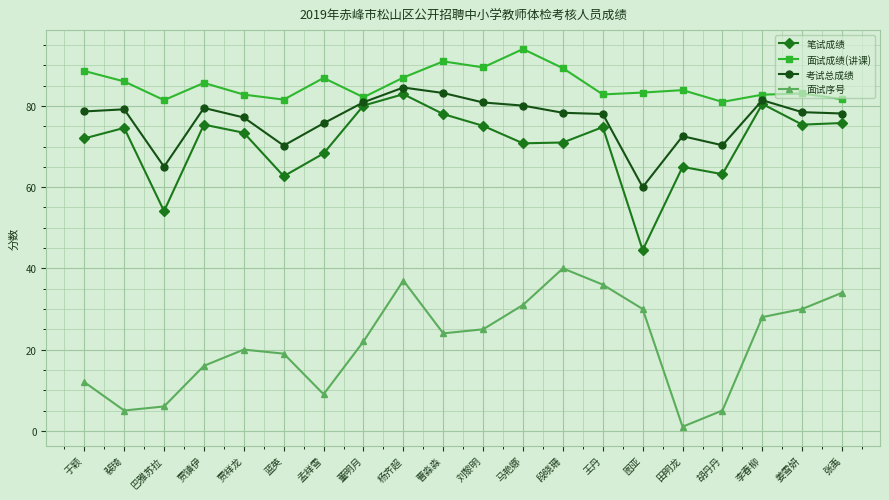

Between 贾镇伊 and 马艳娜, which series saw the biggest shift?

面试序号